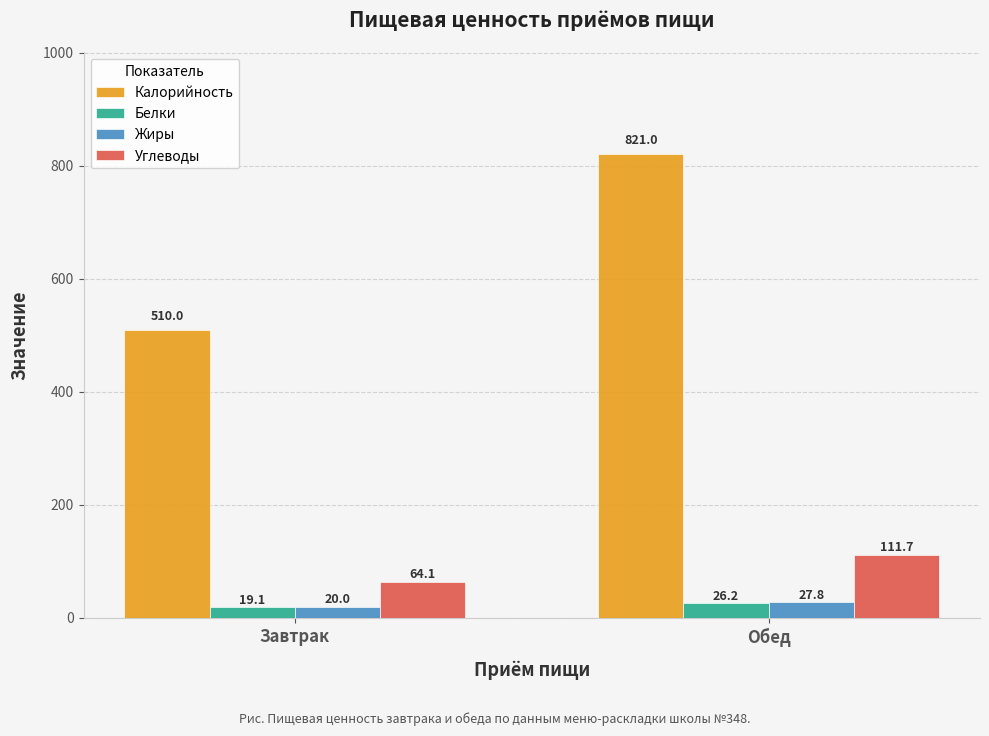

What is the approximate value of Калорийность at Обед?

821.0